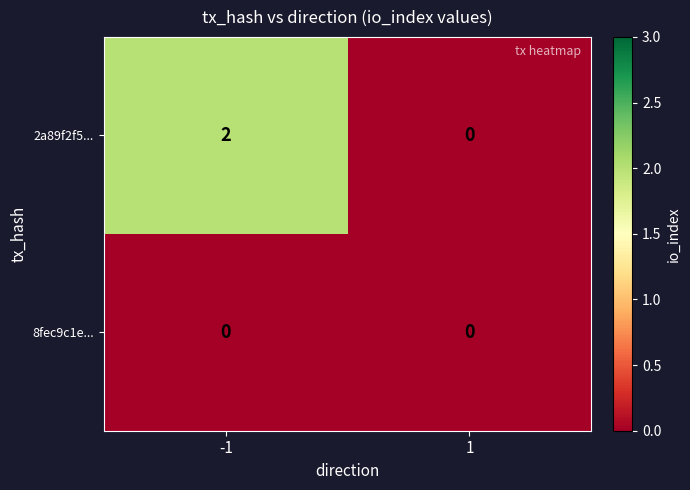

At how many categories does at least one series exceed 1?

1